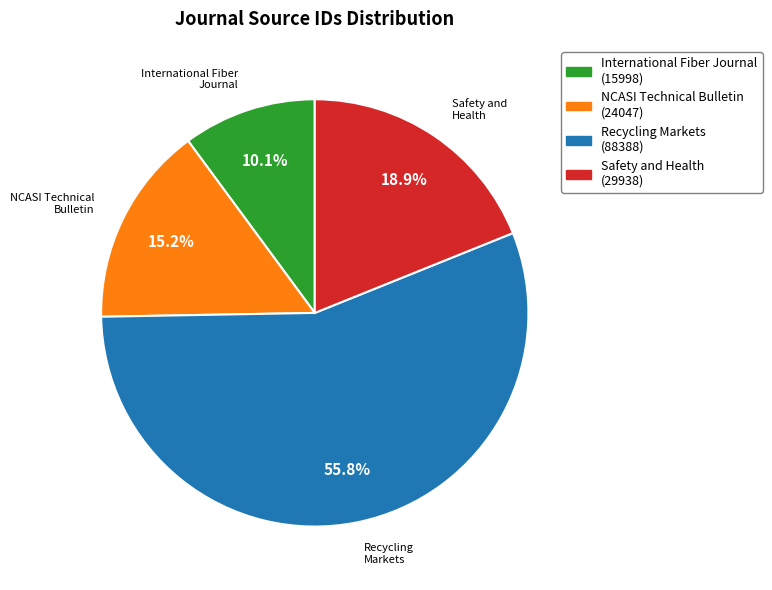

True or false: Safety and Health accounts for 19% of the total.

True